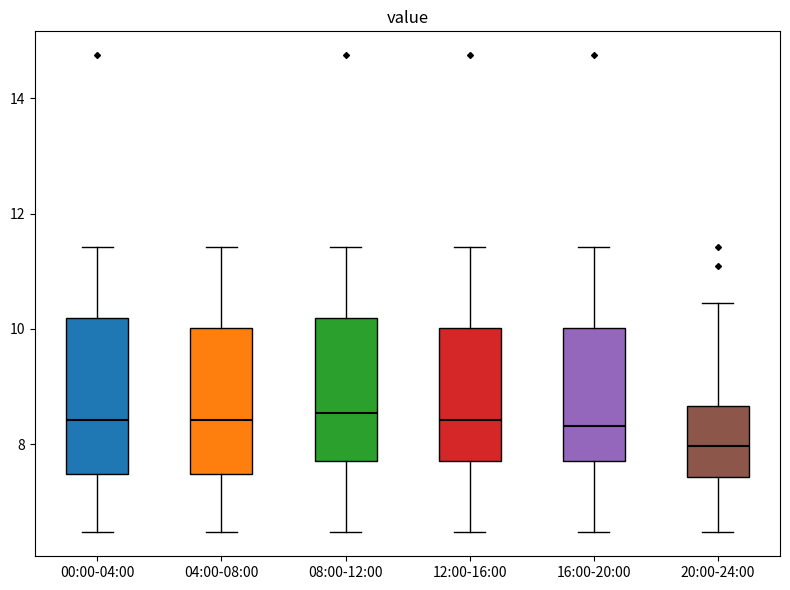

Where does the median line of the box for 16:00-20:00 sit on the y-axis? The values are not printed on the chart, so give them approximately, as read against the axis.

8.4